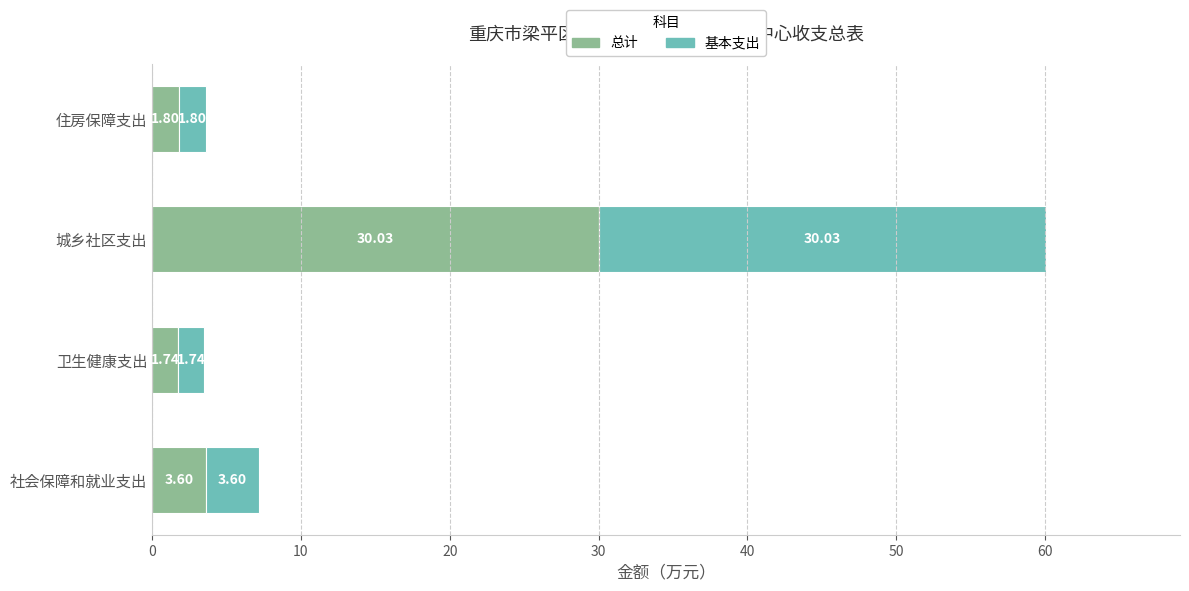

Rank the categories by 总计 value from highest to lowest.

城乡社区支出, 社会保障和就业支出, 住房保障支出, 卫生健康支出